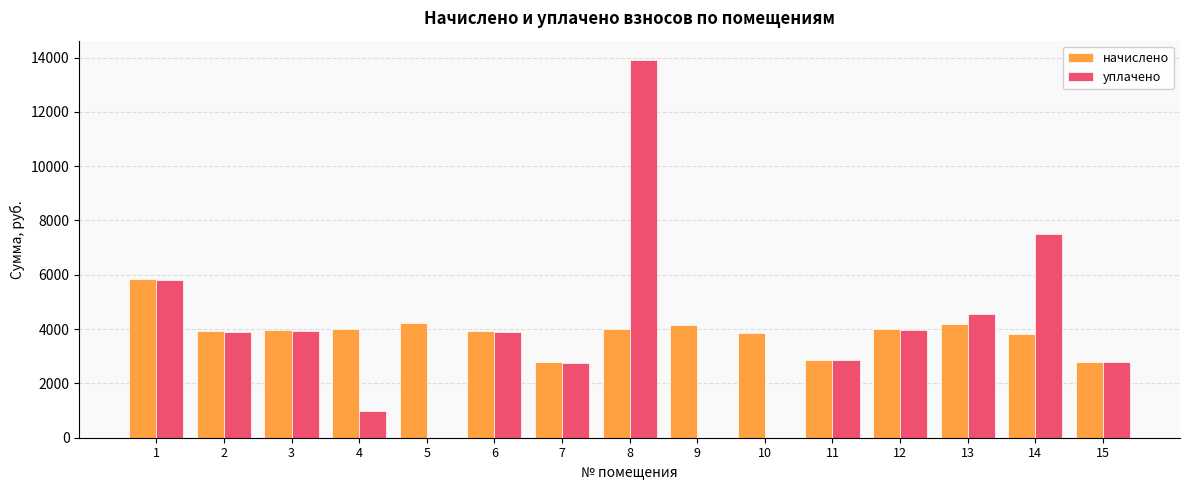

At which category is the sum across all series the highest?

8